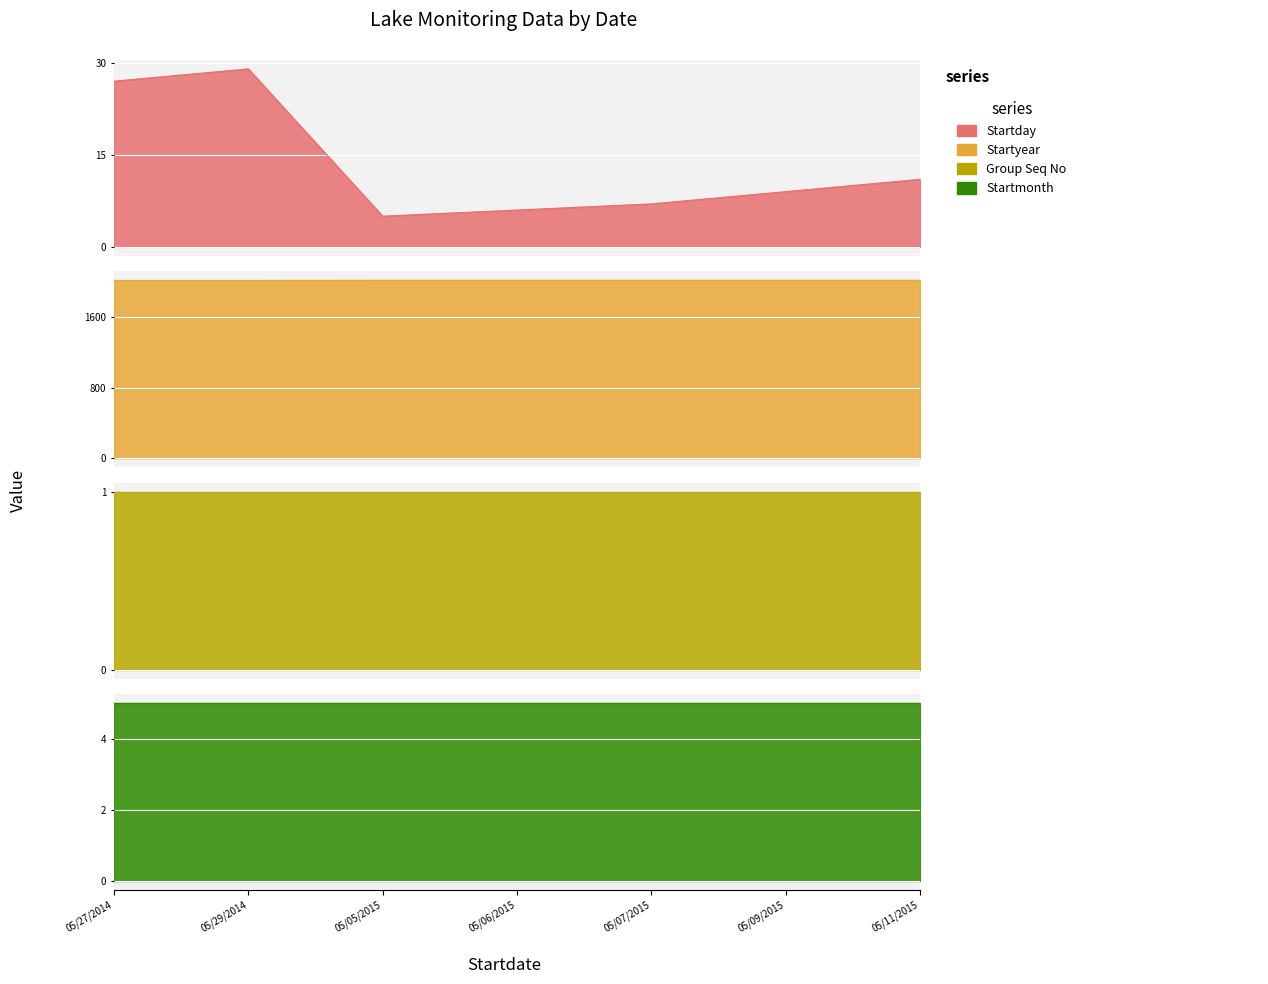

What is the label of the 7th point from the left?

05/11/2015